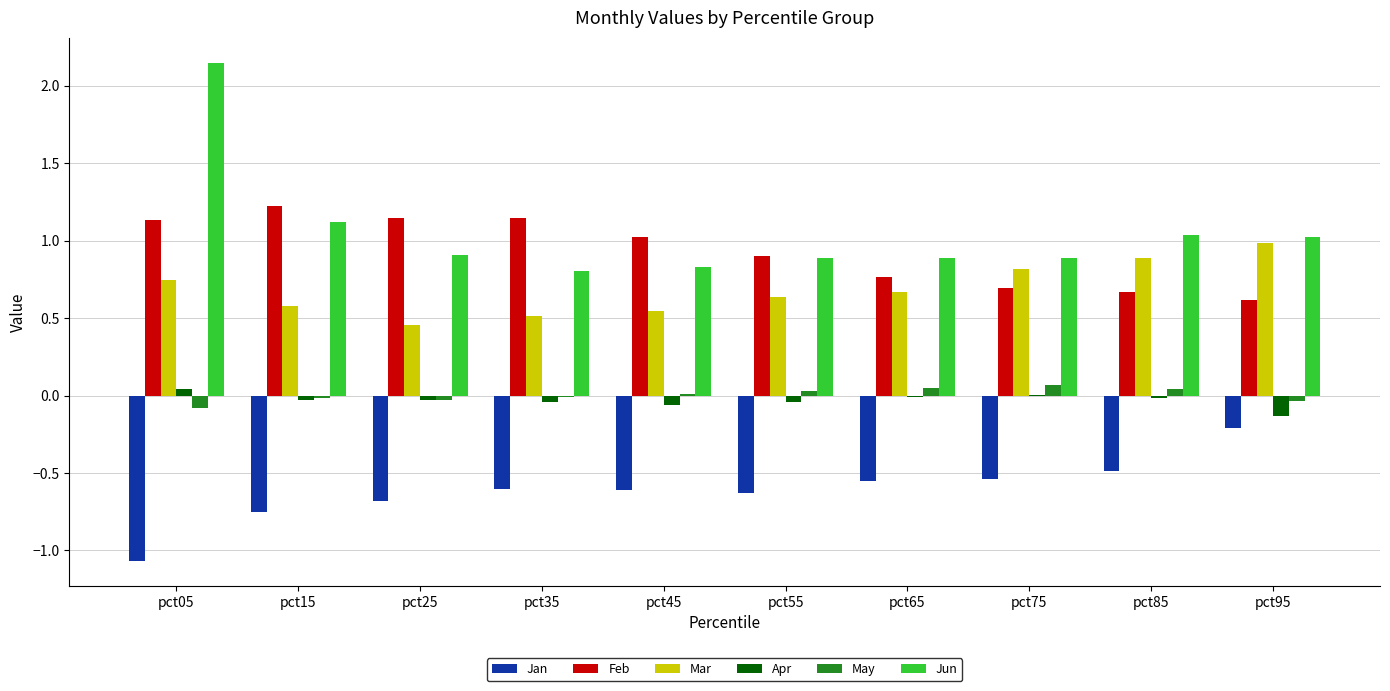

Between pct15 and pct95, which series saw the biggest shift?

Feb